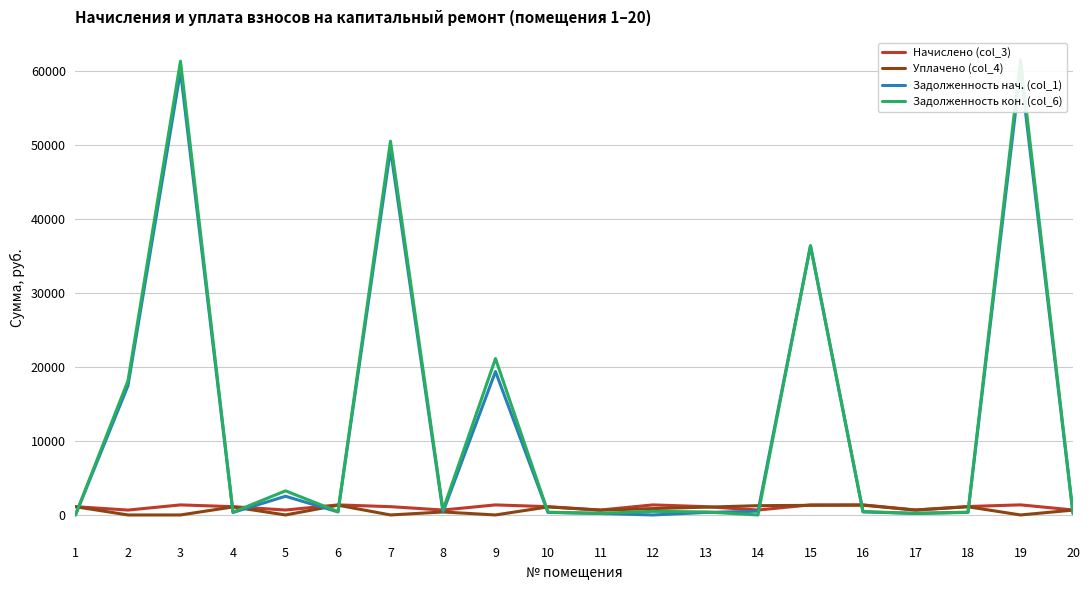

The value of Начислено (col_3) at 18 is 1142.8. True or false?

True